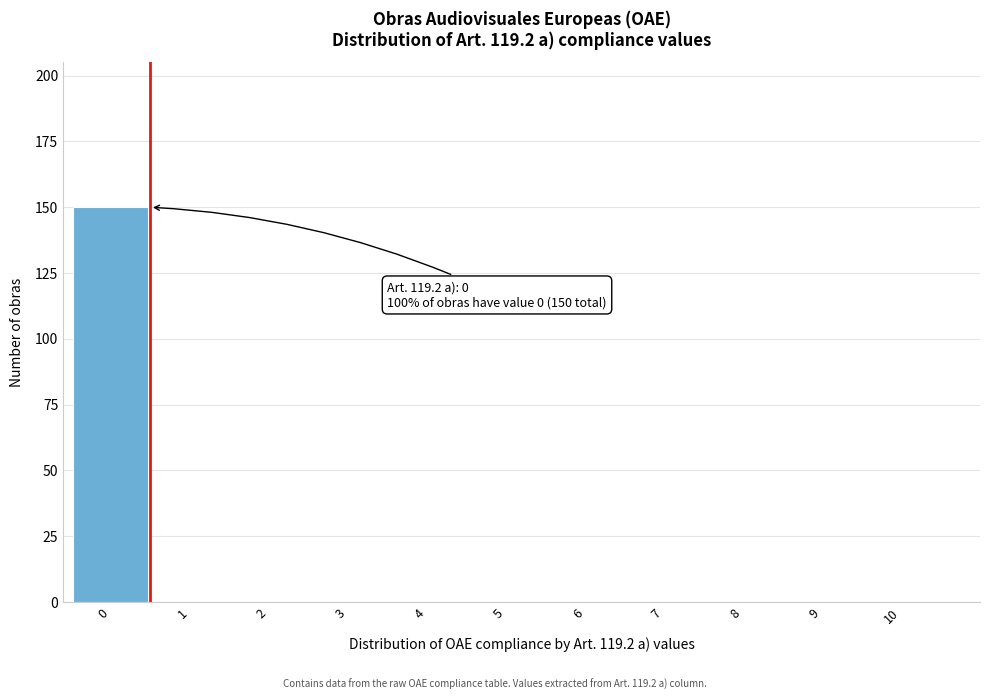

Reading left to right, transcribe all the data shown in this chart.

0=150	1=0	2=0	3=0	4=0	5=0	6=0	7=0	8=0	9=0	10=0